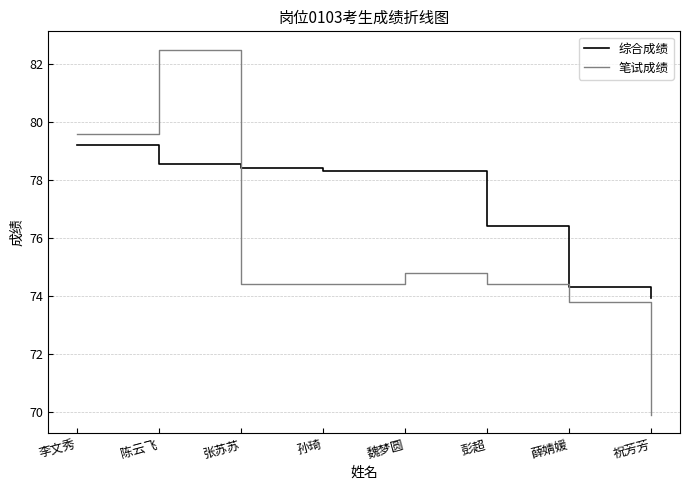

True or false: 笔试成绩 has more than 0 points higher than both neighbors.

True